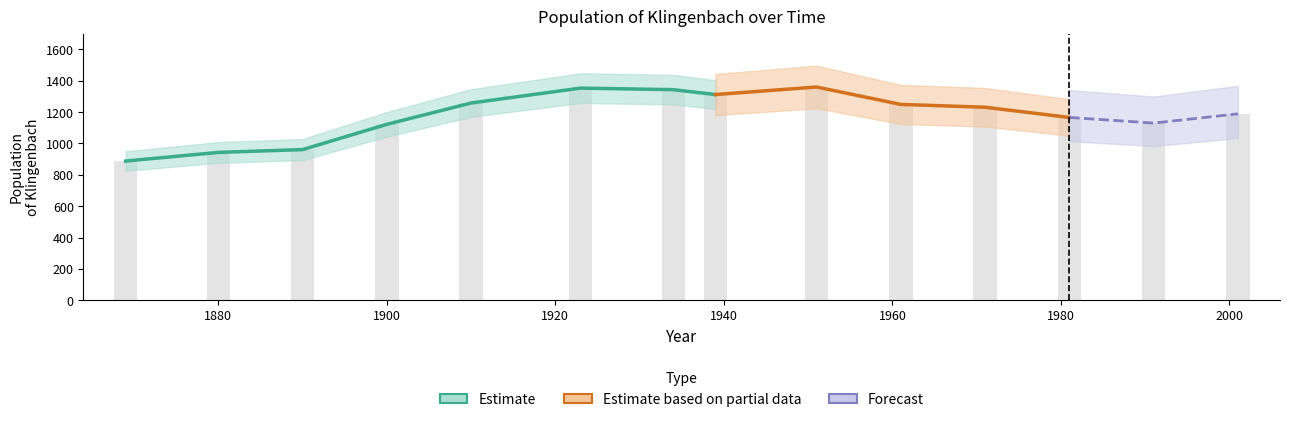

Which has a higher value, 1934 or 1869?

1934